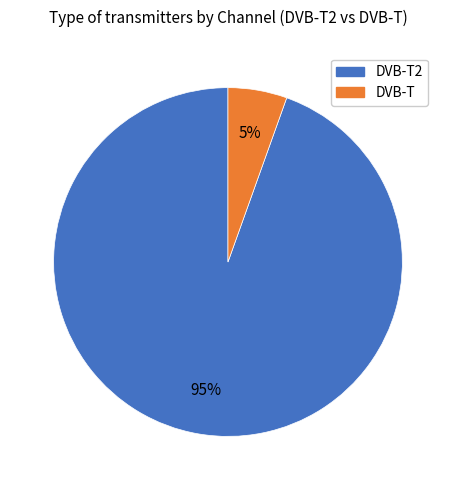

To the nearest percent, what is the average slice percentage?

50%